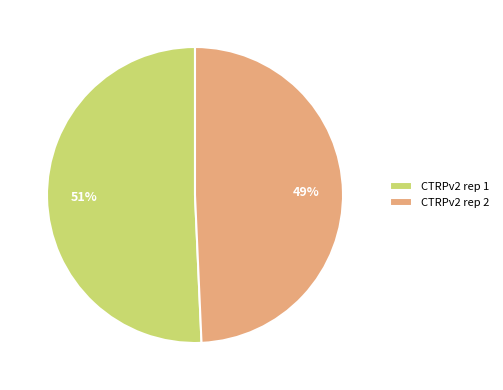

Which category has the smallest portion of the pie?

CTRPv2 rep 2